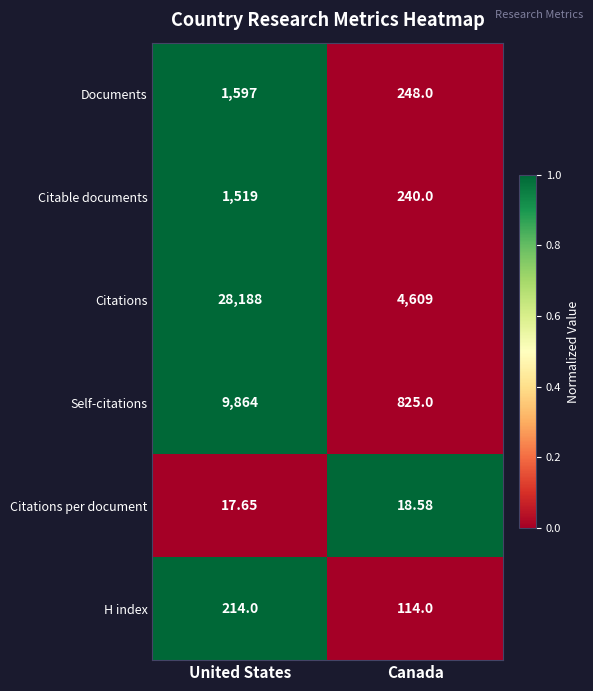

At which category does the chart reach its peak across all series?

United States